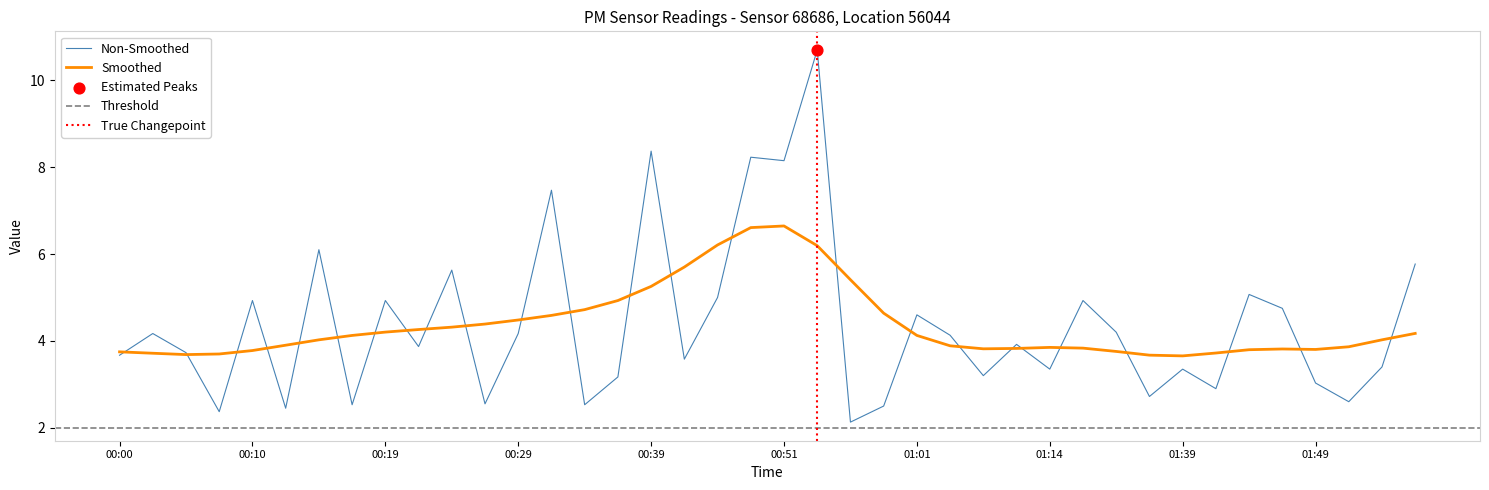

What is the change in value from 27 to 30?

+0.3